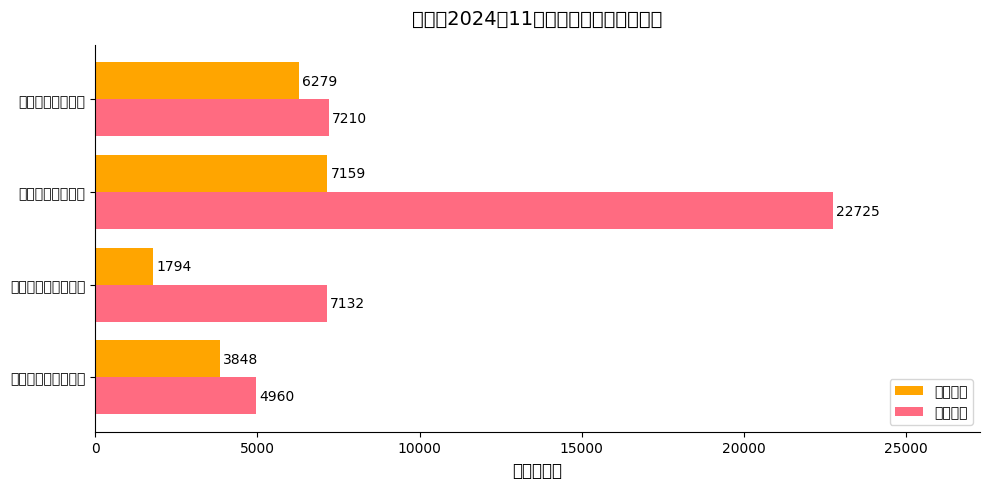

What is the difference between the second highest and second lowest values in the 集中供养 series?

77.5